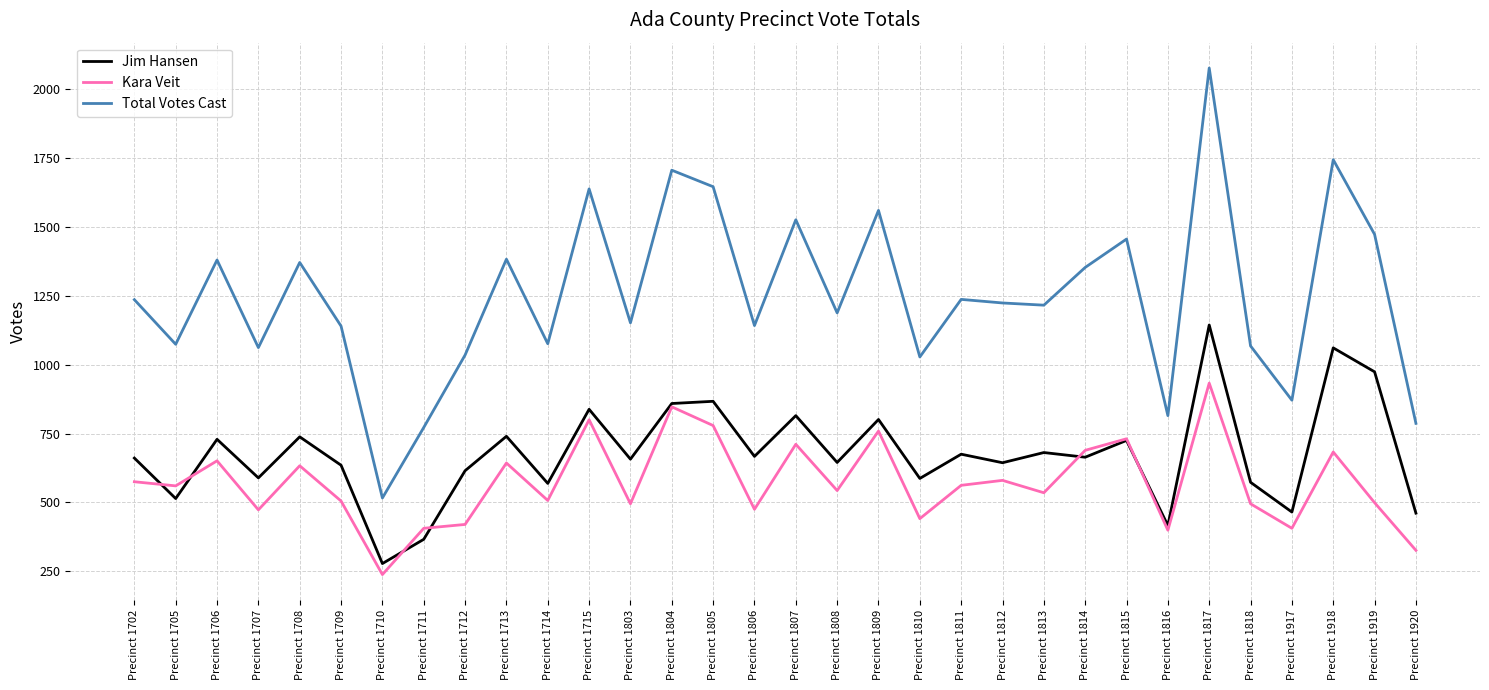

After their last crossing, which series has the higher values: Jim Hansen or Kara Veit?

Jim Hansen